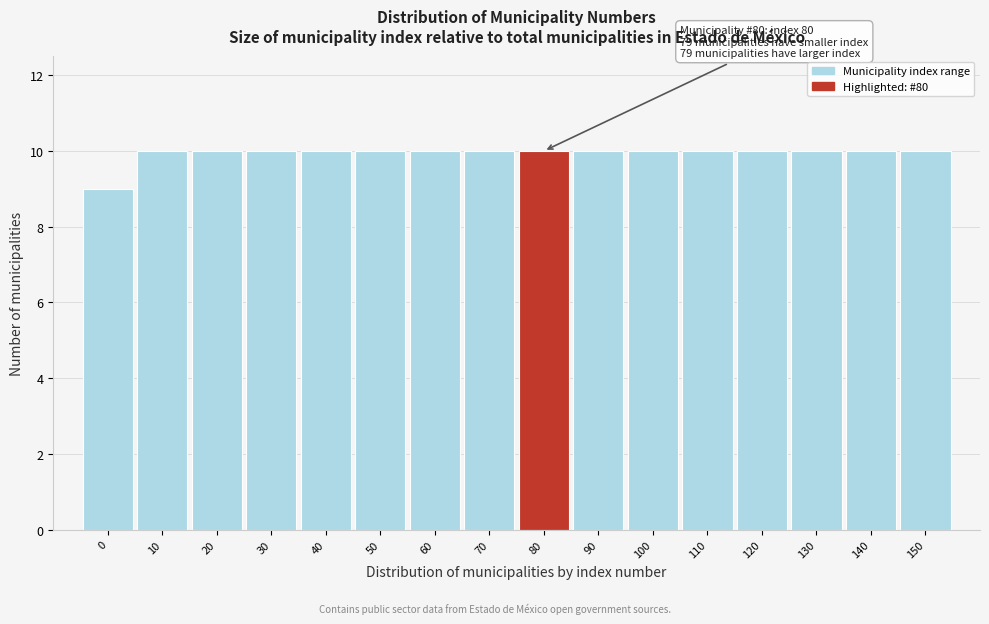

Reading left to right, extract all data points from this chart.

9	10	10	10	10	10	10	10	10	10	10	10	10	10	10	10